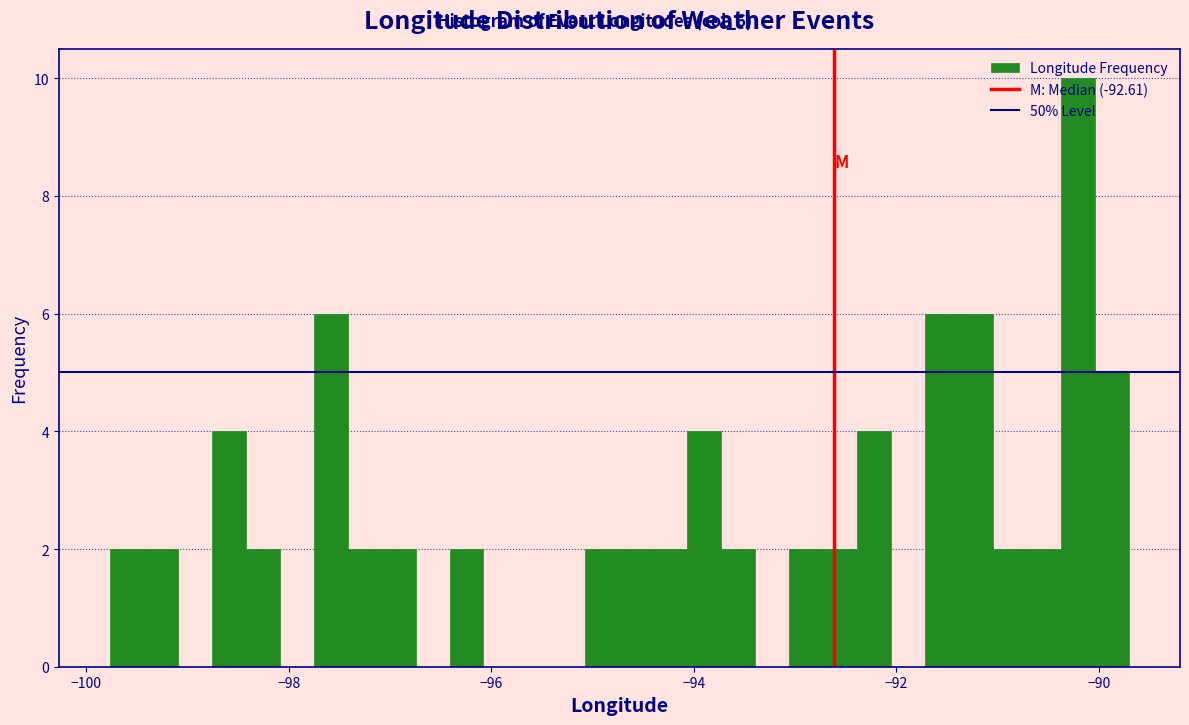

Read against the x-axis, roughly where is the centre of the tallest bar?

-90.2